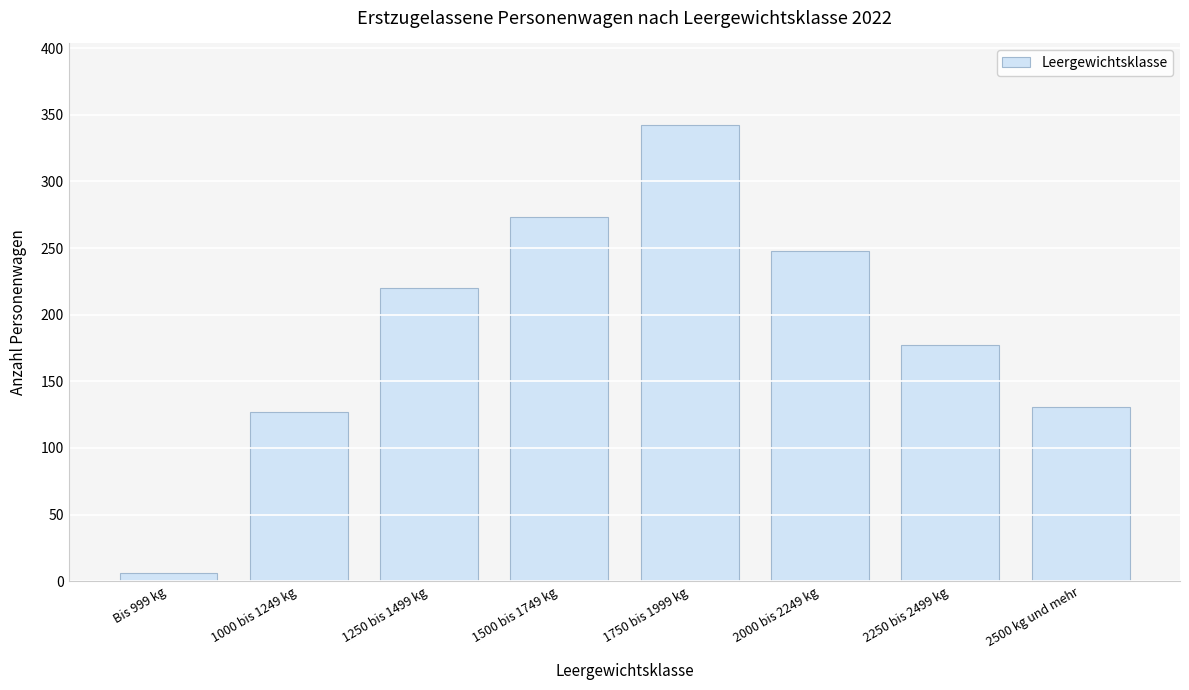

Reading right to left, transcribe all the data shown in this chart.

2500 kg und mehr=131	2250 bis 2499 kg=177	2000 bis 2249 kg=248	1750 bis 1999 kg=342	1500 bis 1749 kg=273	1250 bis 1499 kg=220	1000 bis 1249 kg=127	Bis 999 kg=6